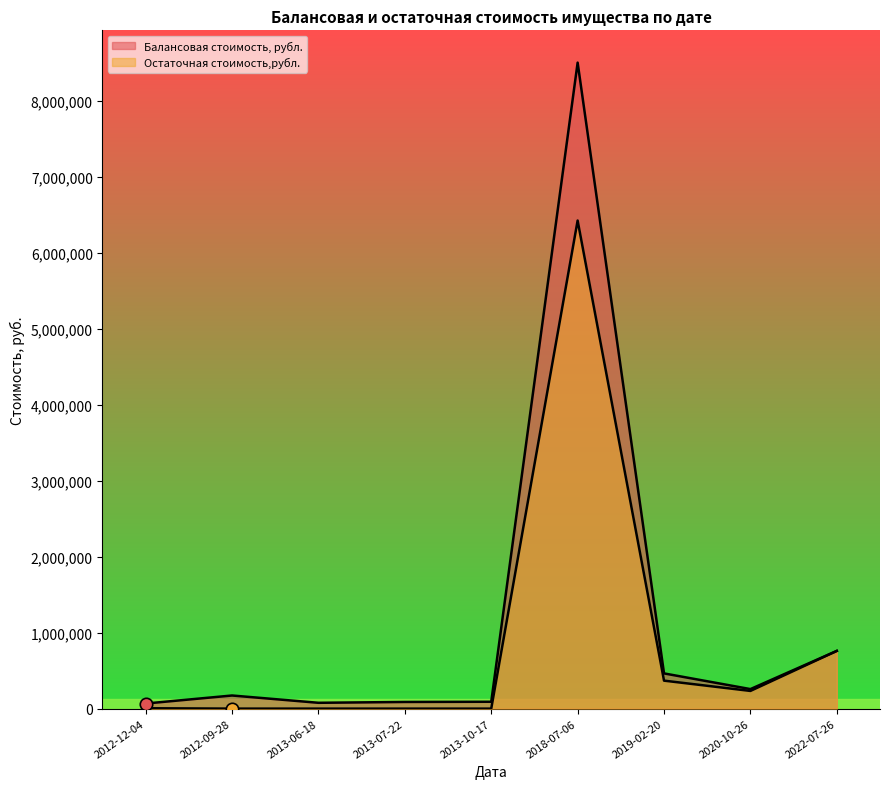

At how many categories does at least one series exceed 97915?

5